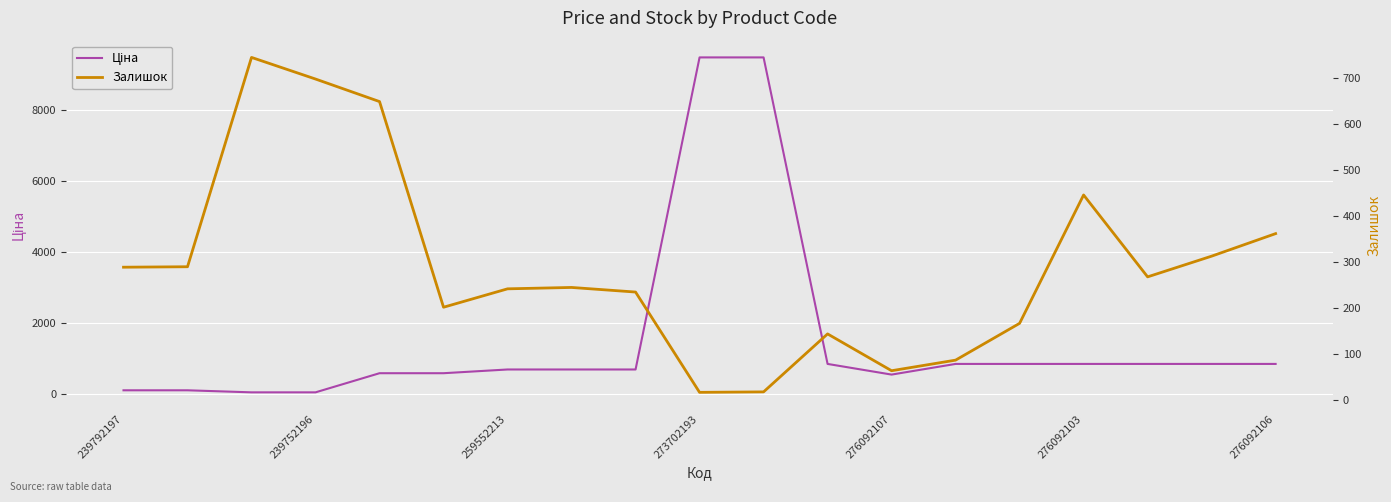

Where is the first local minimum for Ціна?

276092107